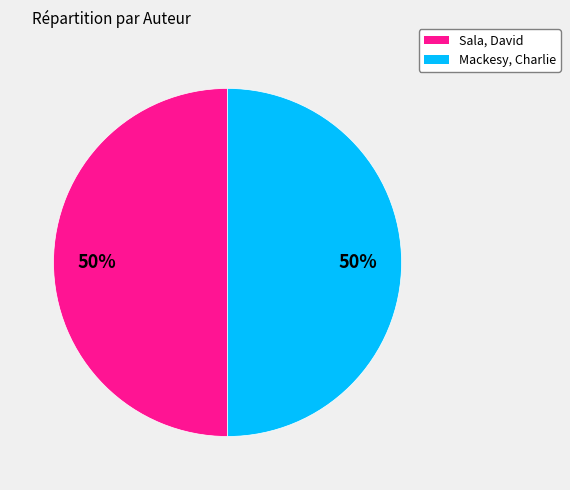

To the nearest percent, what percentage of the pie is Sala, David?

50%